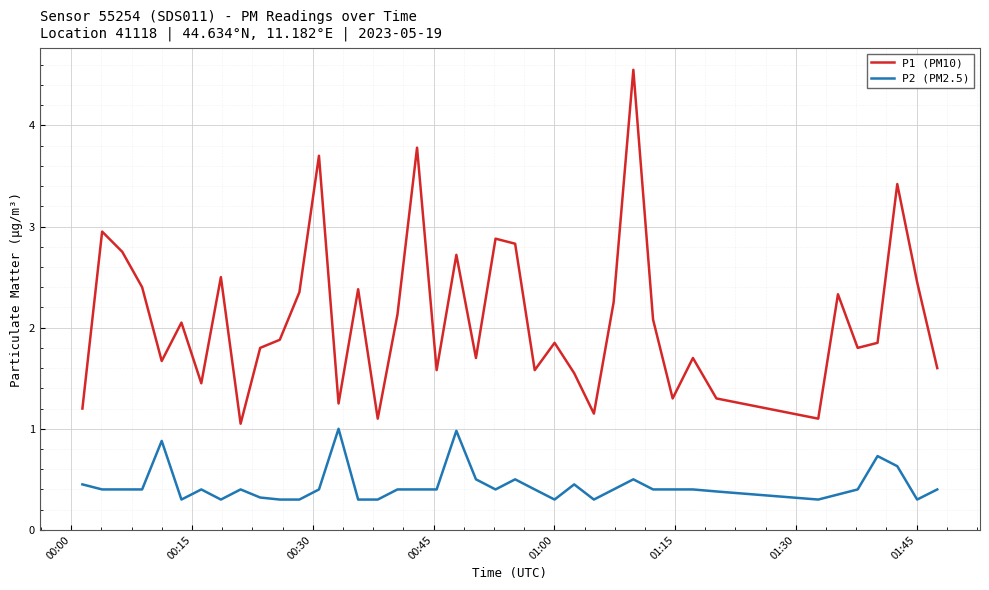

Which series has the largest range (max minus min)?

P1 (PM10)